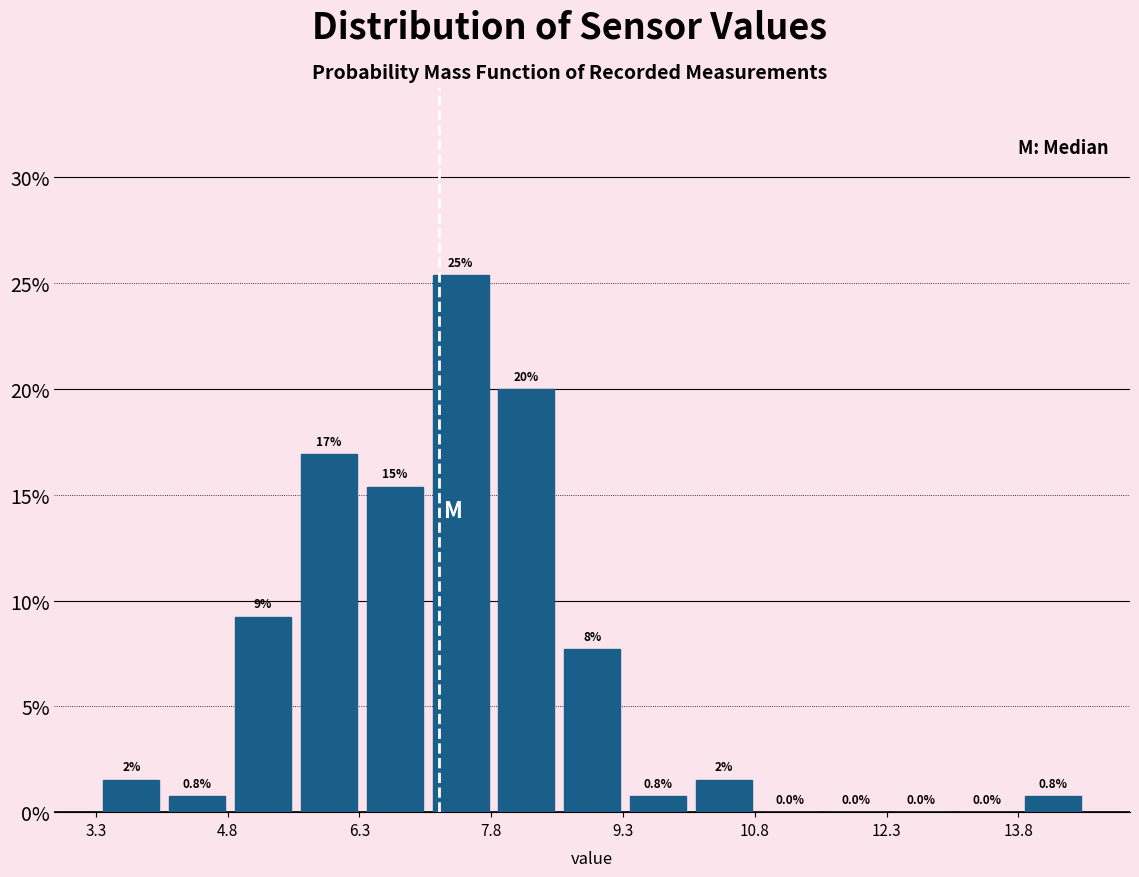

Read against the x-axis, roughly where is the centre of the tallest bar?

7.4